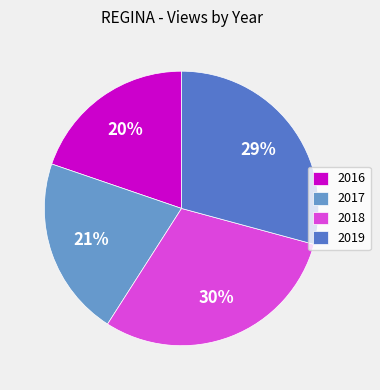

Which slice is the largest?

2018